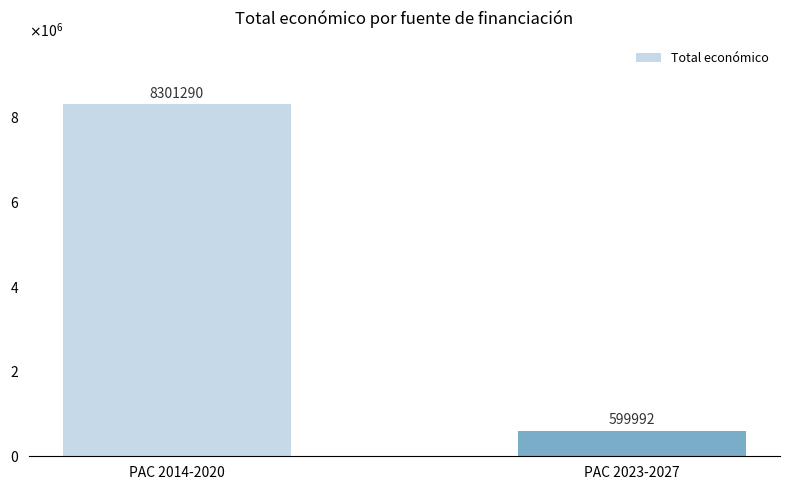

What is the label of the 1st bar from the left?

PAC 2014-2020